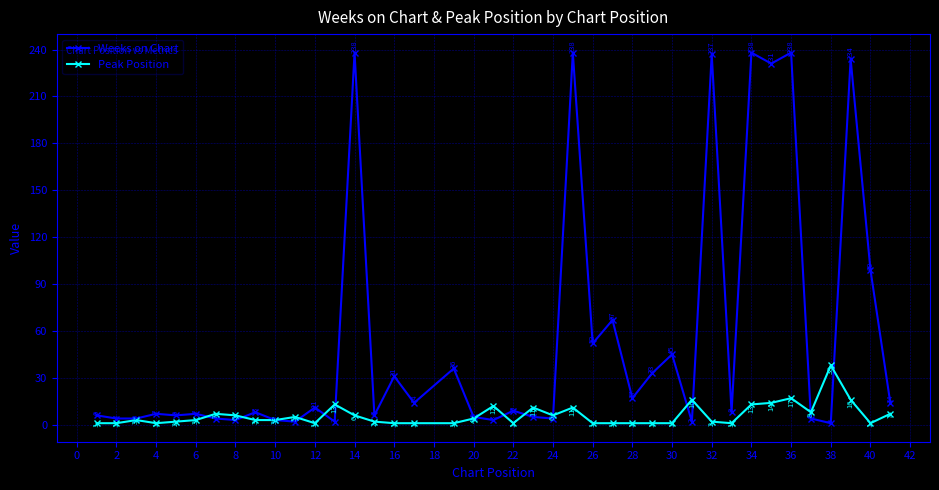

Which series has the widest spread of values?

Weeks on Chart